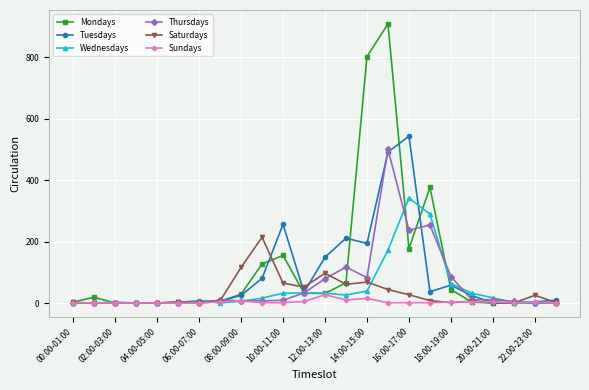

Rank the series by their maximum value, from highest to lowest.

Mondays, Tuesdays, Thursdays, Wednesdays, Saturdays, Sundays